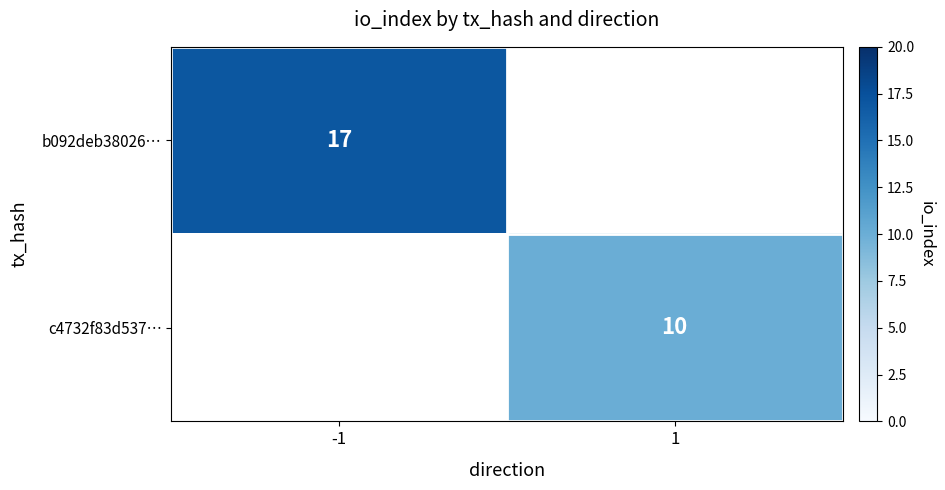

At how many categories does at least one series exceed 13?

1